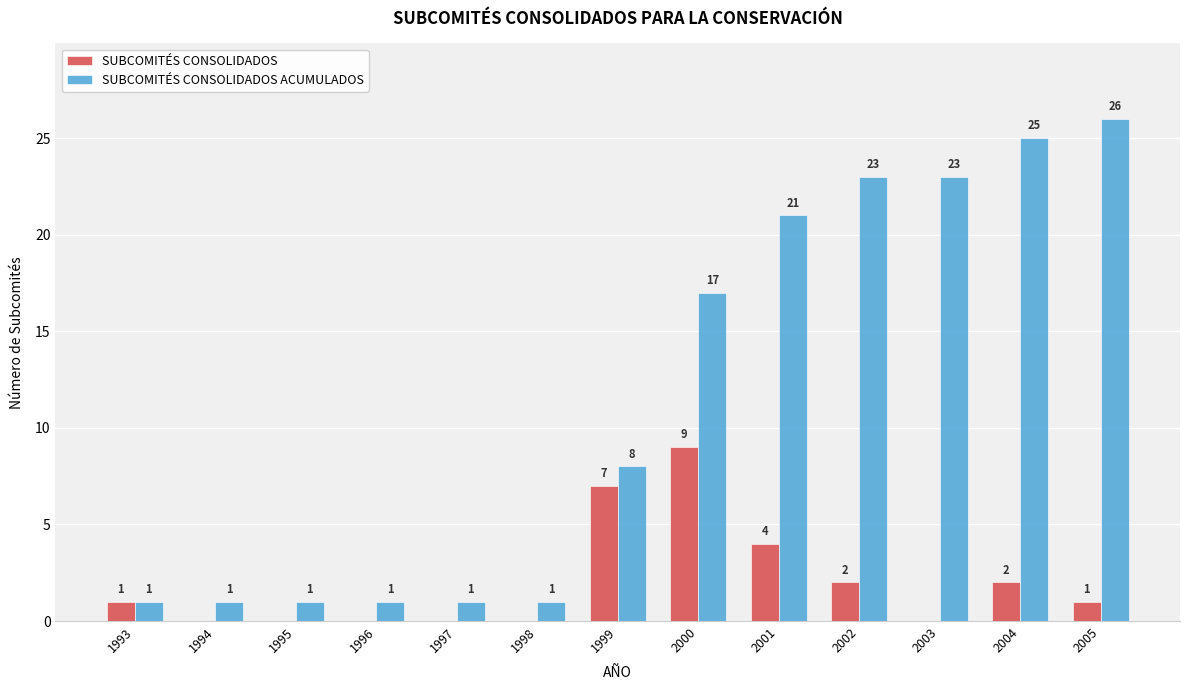

How many SUBCOMITÉS CONSOLIDADOS values are between 0 and 2?

10